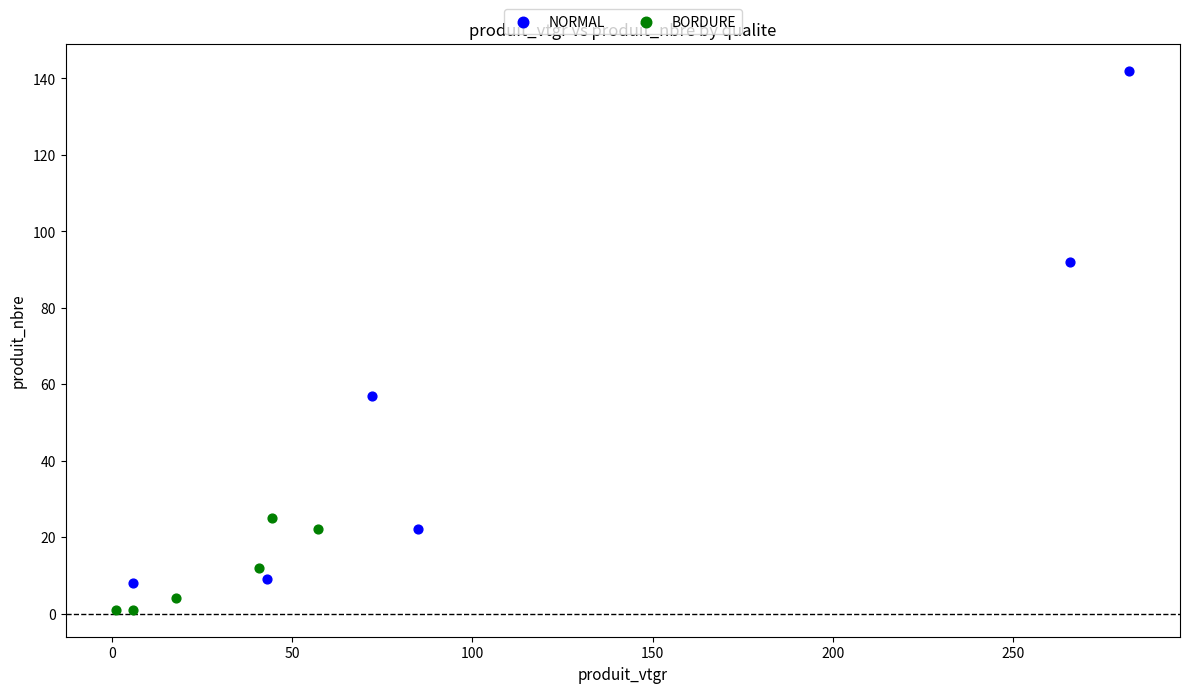

Which series reaches the minimum Y coordinate?

BORDURE